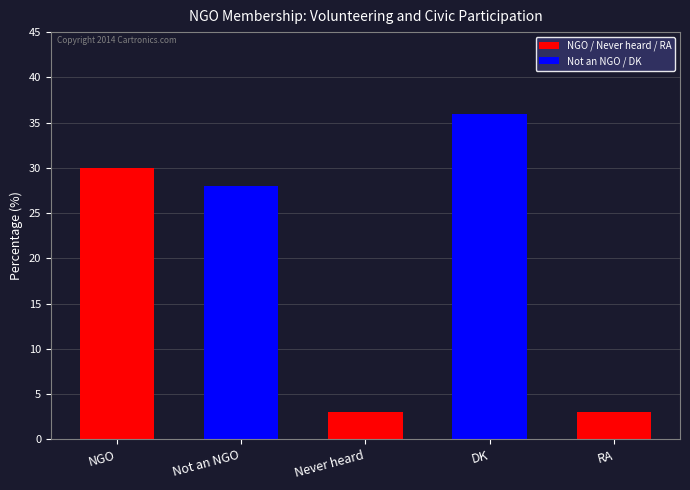

How many data points are less than 28?

2